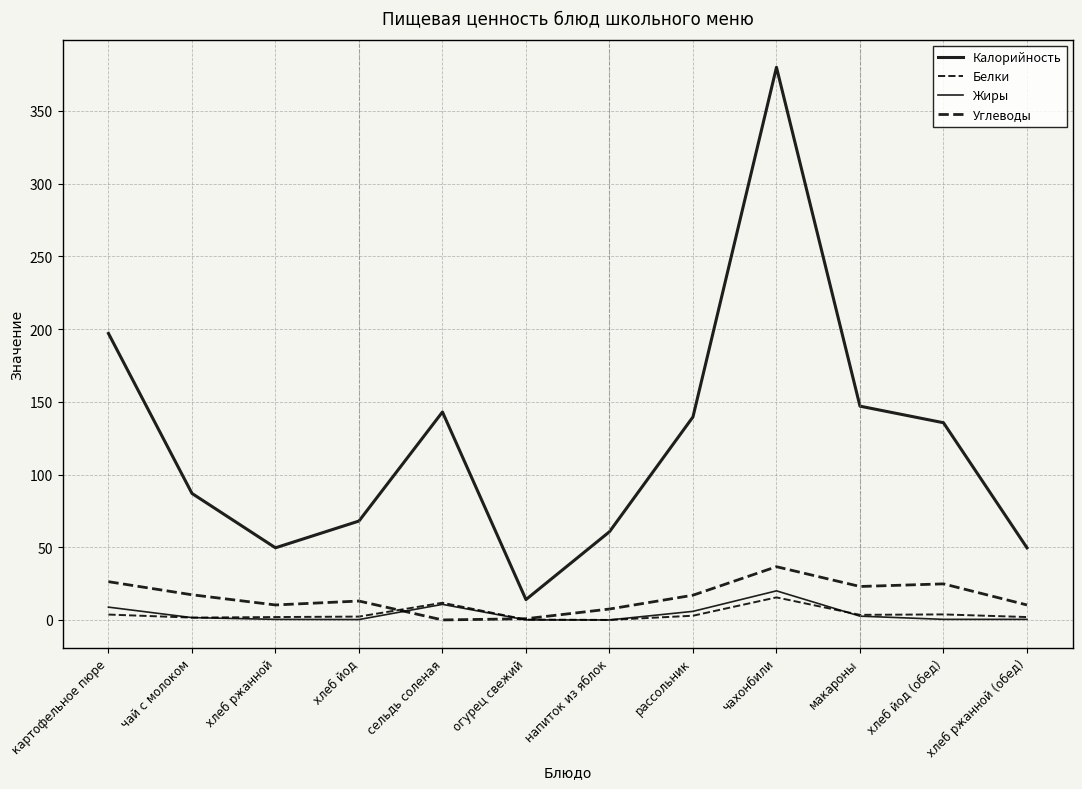

List the labels in order of Жиры value, largest first.

чахонбили, сельдь соленая, картофельное пюре, рассольник, макароны, чай с молоком, хлеб ржанной, хлеб йод (обед), хлеб ржанной (обед), хлеб йод, огурец свежий, напиток из яблок